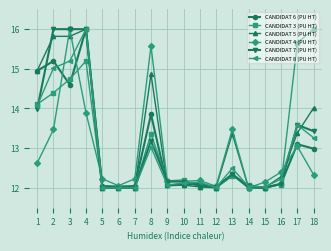

Count the number of data series in this chart.

6